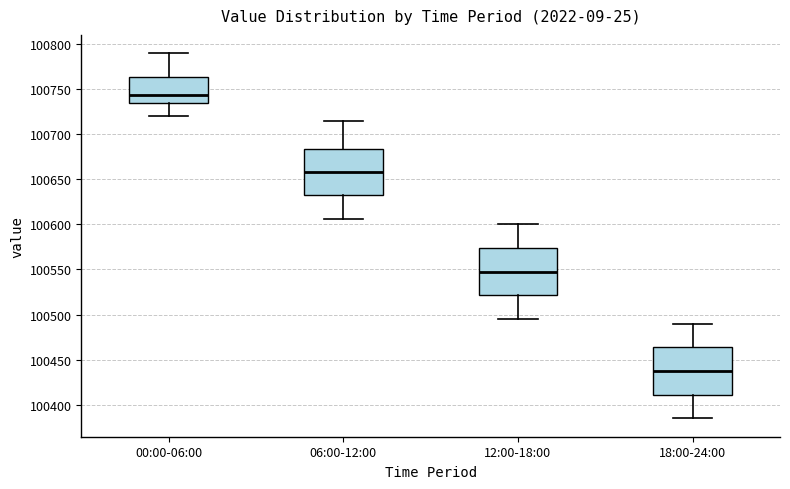

Where is the upper edge of the box for 12:00-18:00 on the y-axis? The values are not printed on the chart, so give them approximately, as read against the axis.

100575